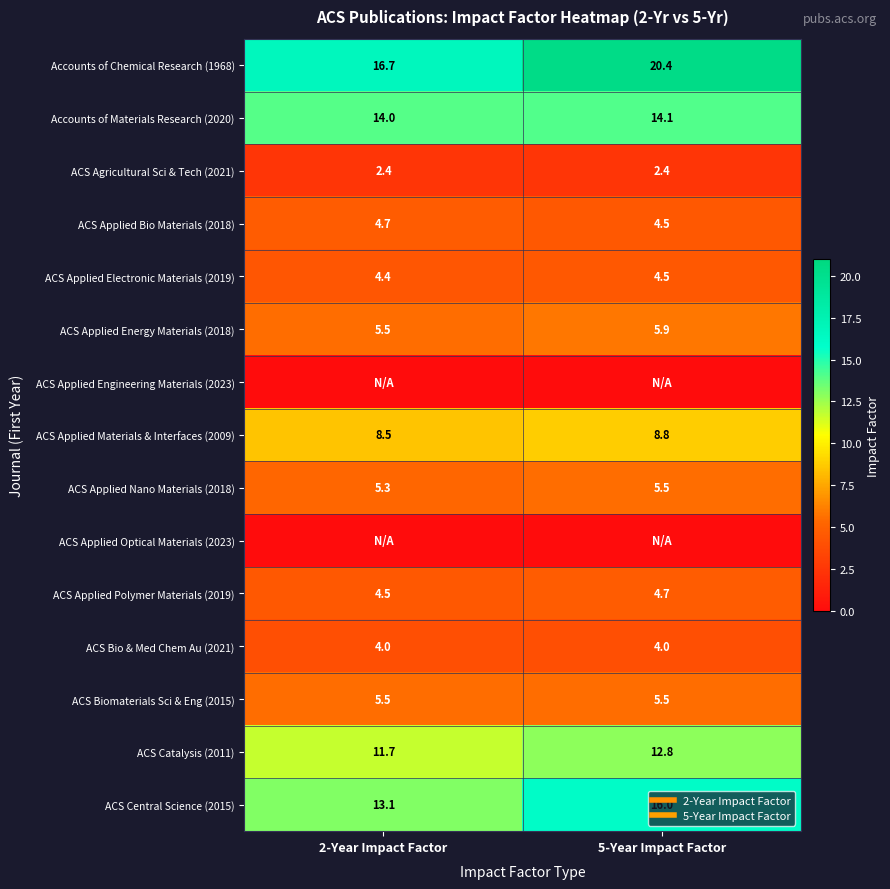

At which category is the sum across all series the highest?

5-Year Impact Factor